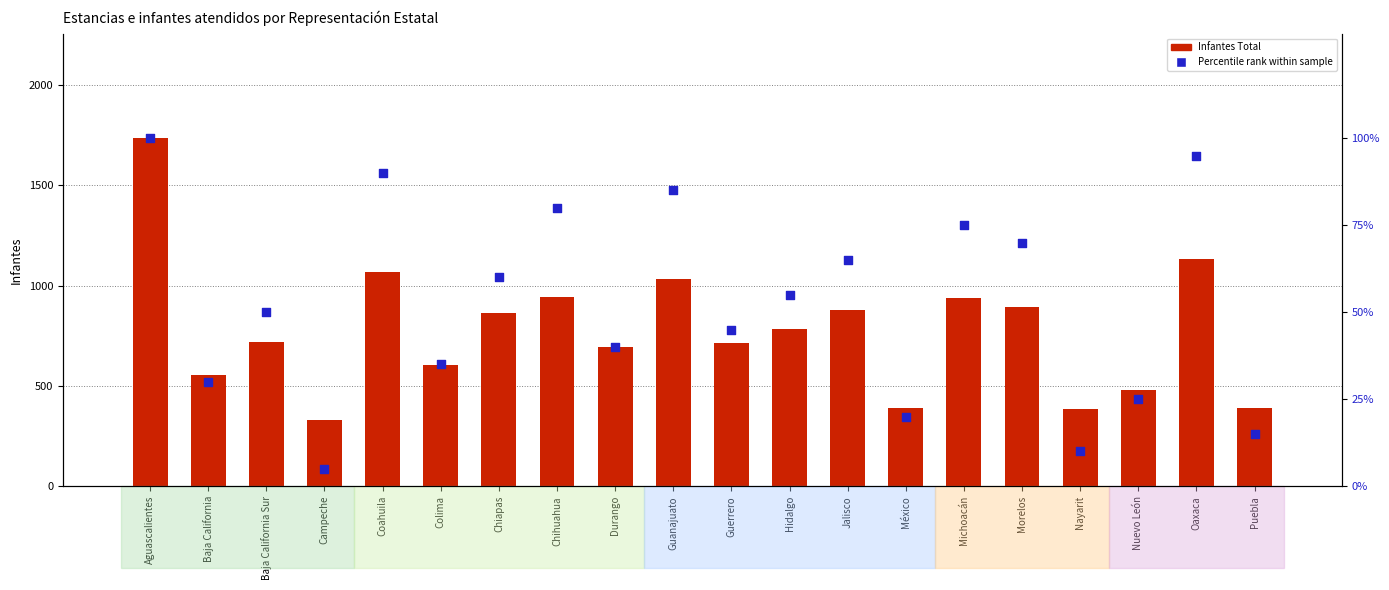

Which series contains the lowest Y value?

Percentile rank within sample